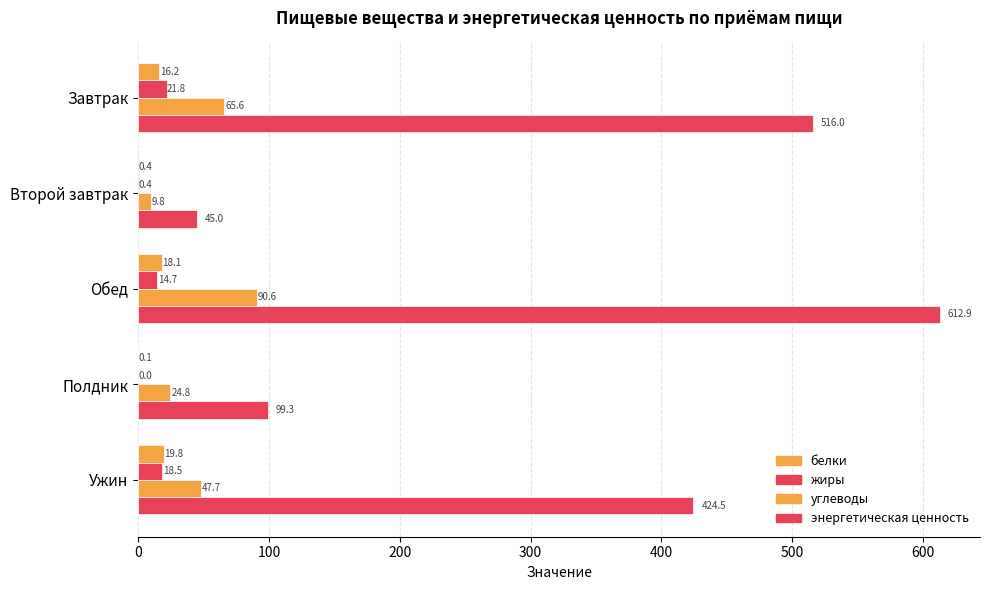

How many distinct data groups are displayed?

4